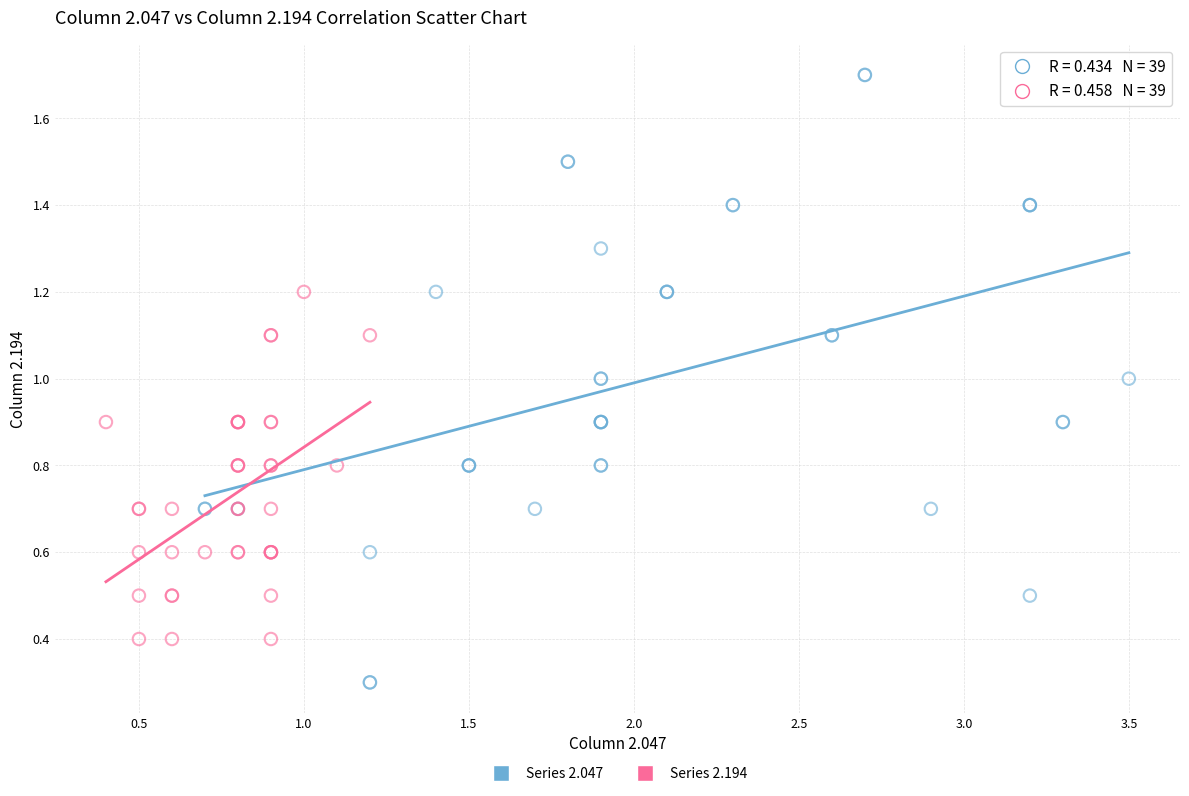

Which series reaches the maximum Y coordinate?

Series 2.047